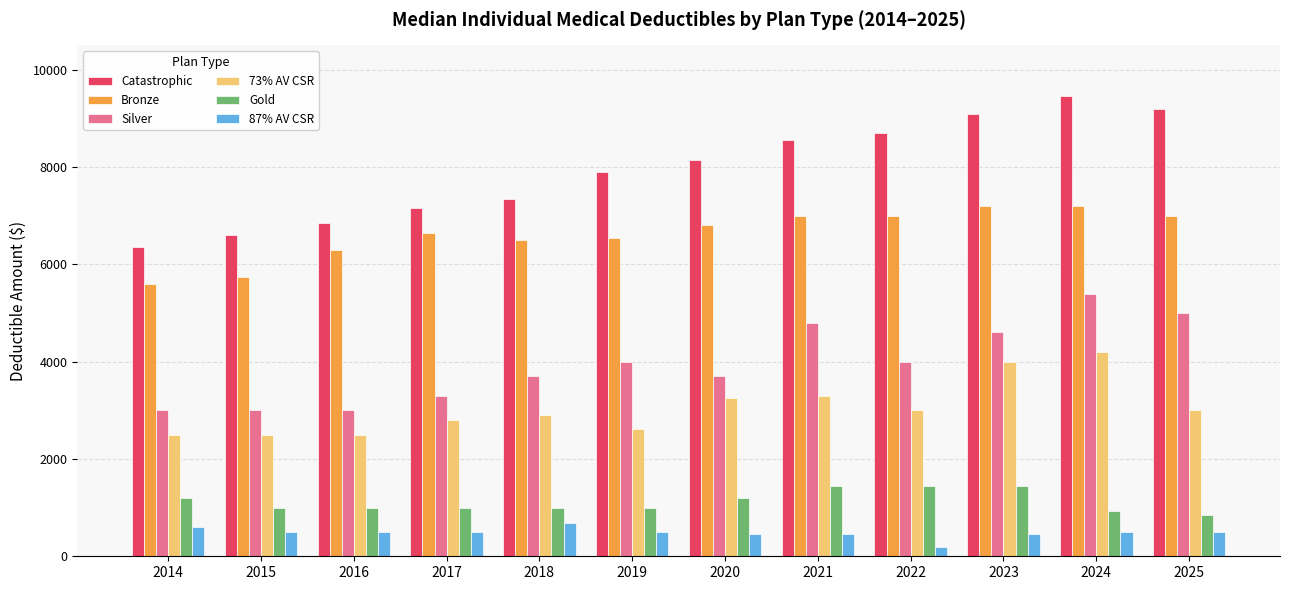

Reading left to right, transcribe all the data shown in this chart.

Catastrophic: 6350	6600	6850	7150	7350	7900	8150	8550	8700	9100	9450	9200
Bronze: 5600	5750	6300	6650	6500	6550	6800	7000	7000	7200	7200	7000
Silver: 3000	3000	3000	3300	3700	4000	3700	4800	4000	4600	5400	5000
73% AV CSR: 2500	2500	2500	2800	2900	2625	3250	3300	3000	4000	4200	3000
Gold: 1200	1000	1000	1000	1000	1000	1200	1450	1450	1450	940	850
87% AV CSR: 600	500	500	500	675	500	450	450	200	450	500	500